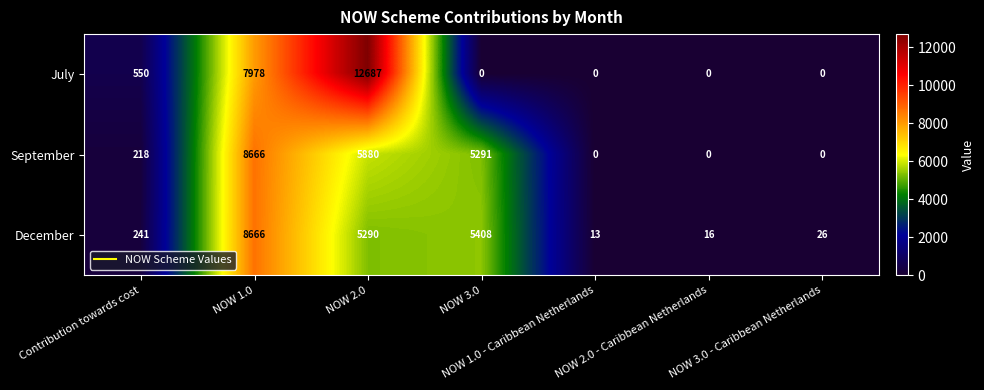

The value of September at NOW 1.0 - Caribbean Netherlands is 0. True or false?

True